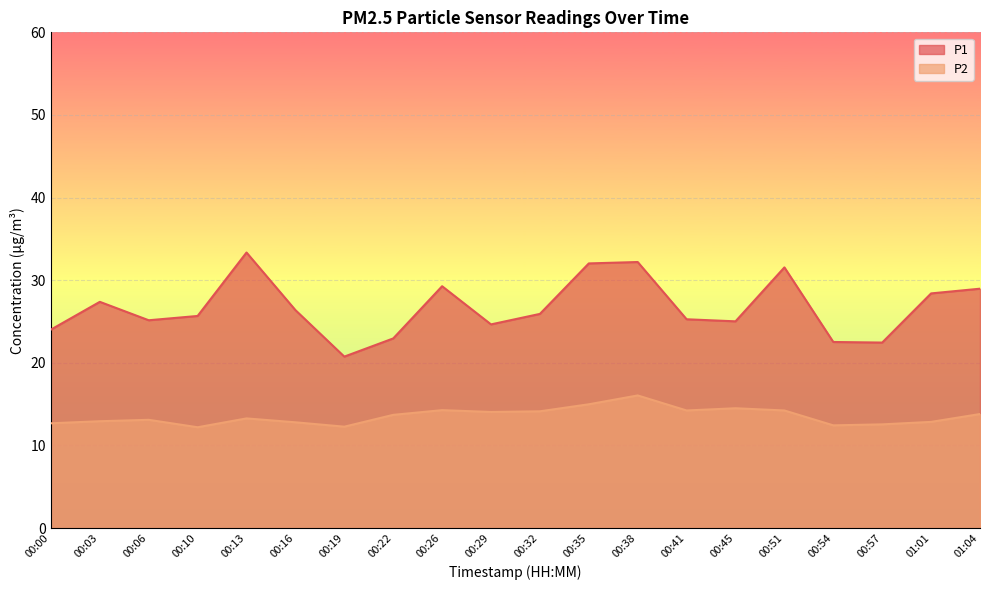

True or false: P1 and P2 intersect in this chart.

False